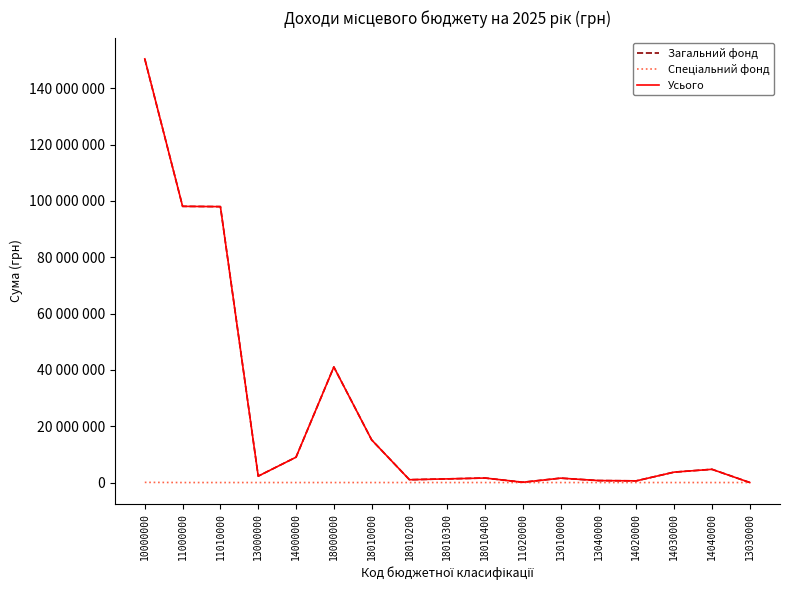

True or false: Усього and Загальний фонд intersect in this chart.

False